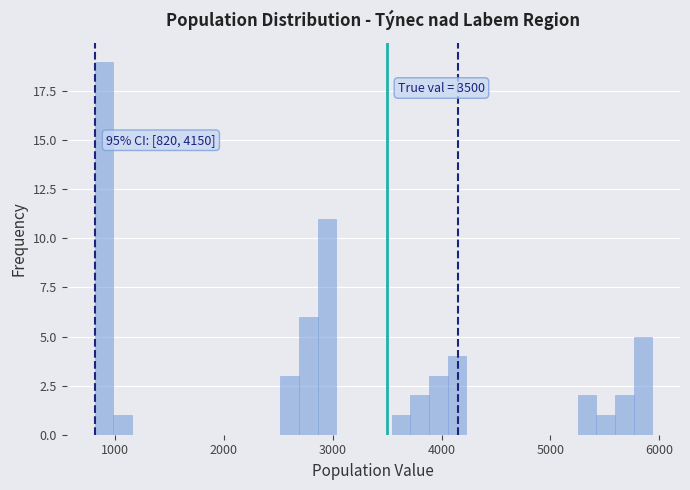

Read against the x-axis, roughly where is the centre of the tallest bar?

900